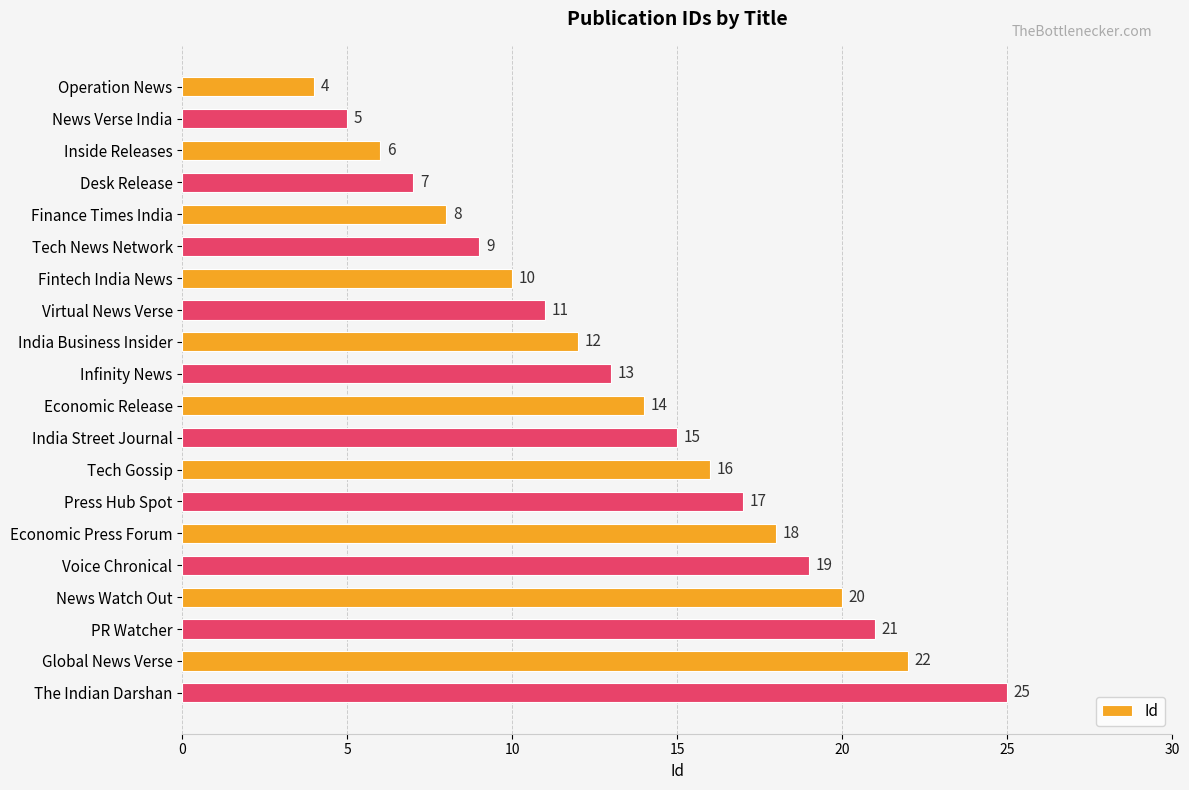

What is the value of the 7th bar from the top?

10